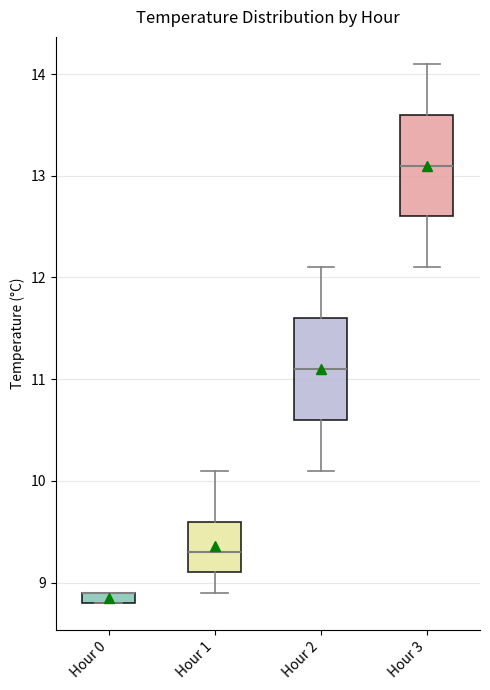

Where is the upper edge of the box for Hour 1 on the y-axis? The values are not printed on the chart, so give them approximately, as read against the axis.

9.6